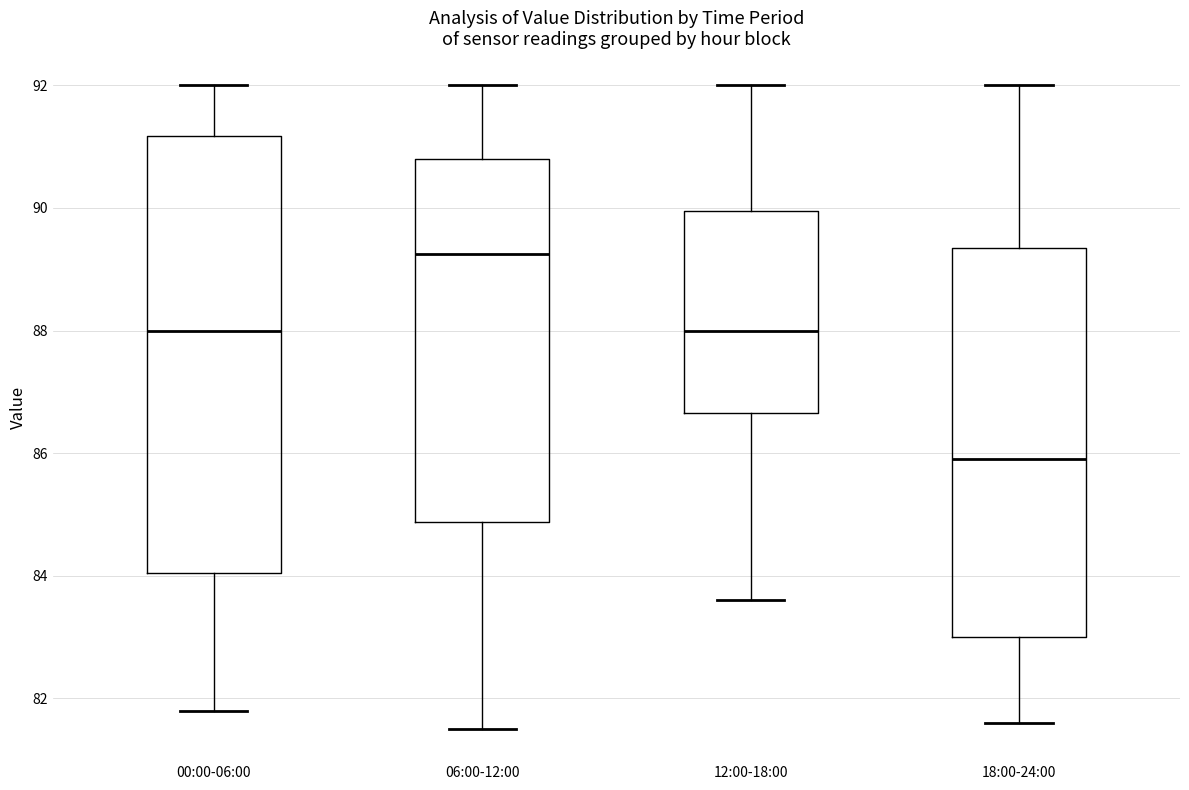

Where is the upper edge of the box for 18:00-24:00 on the y-axis? The values are not printed on the chart, so give them approximately, as read against the axis.

89.4